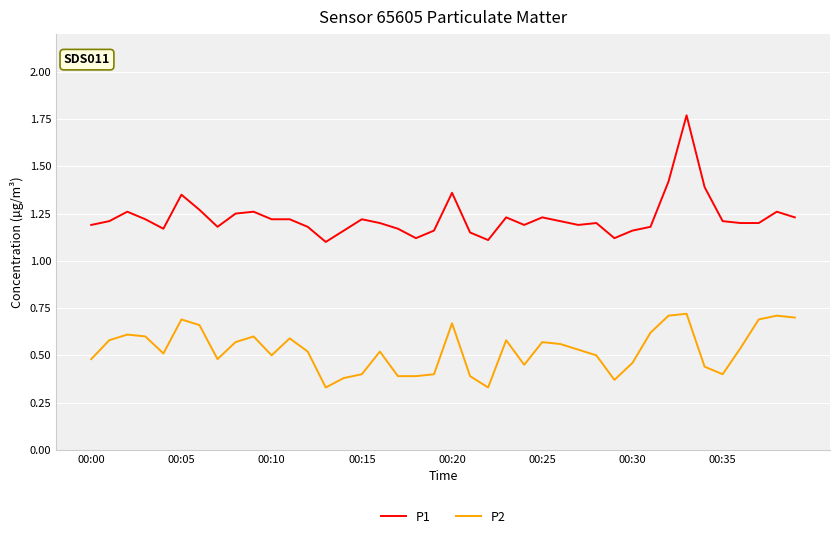

List the series in order of their overall mean, lowest first.

P2, P1